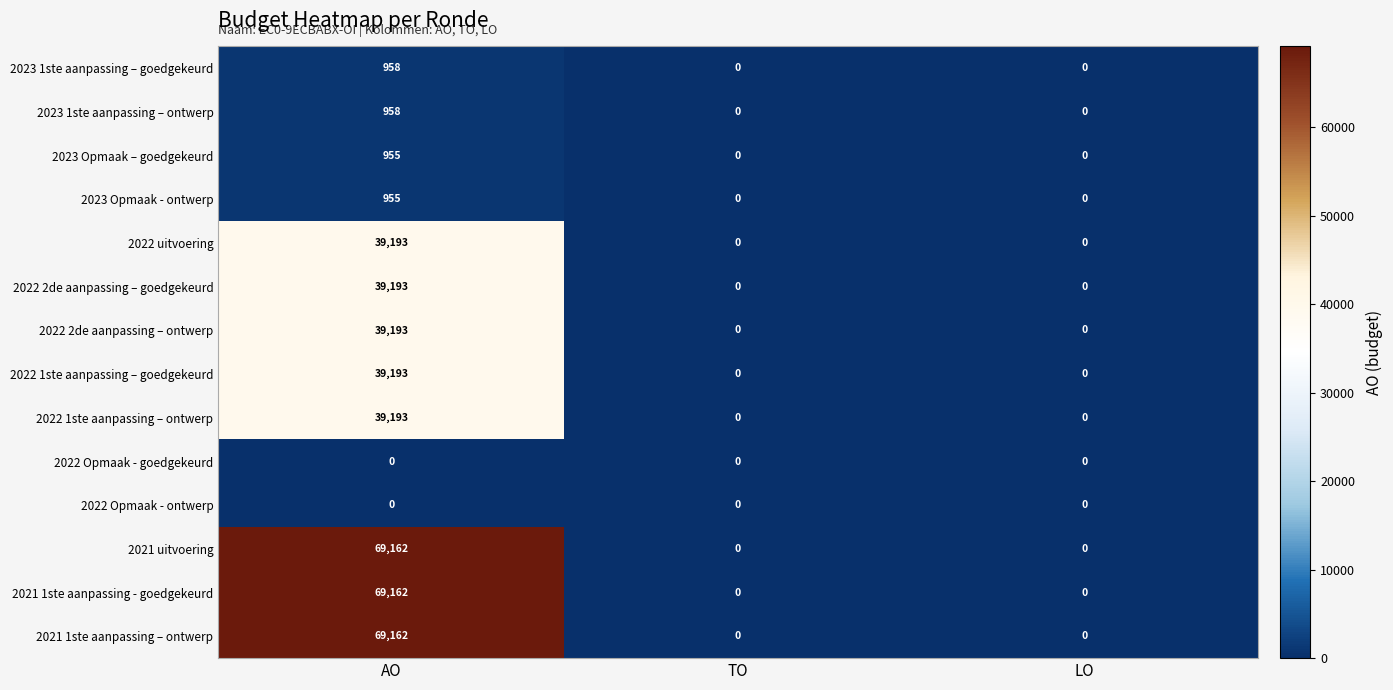

What is the sum of all 2021 1ste aanpassing - goedgekeurd values?

69162